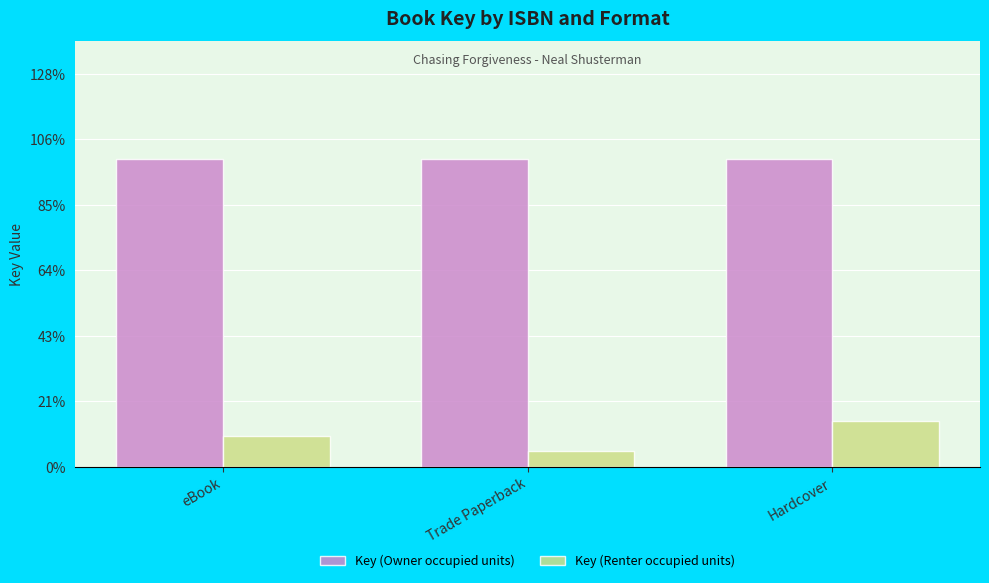

What position from the left is eBook?

1